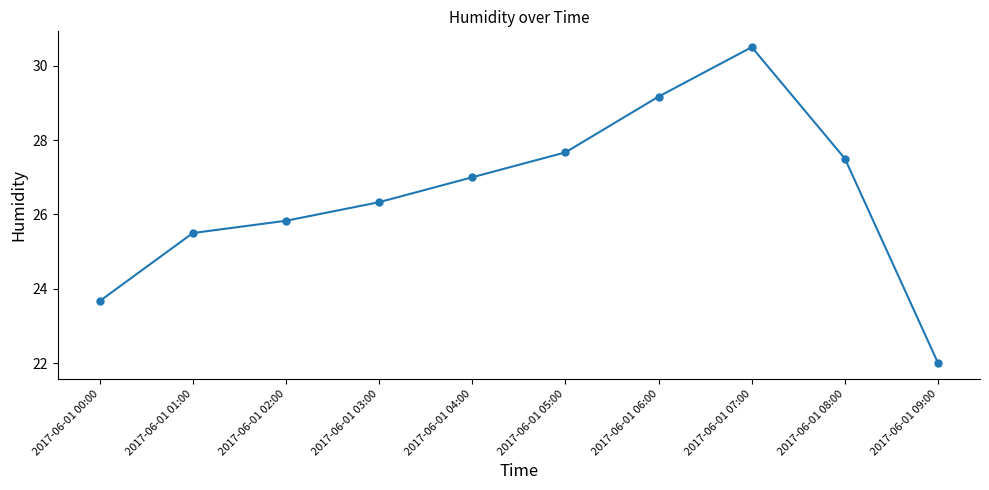

What is the minimum value shown in the chart?

22.0